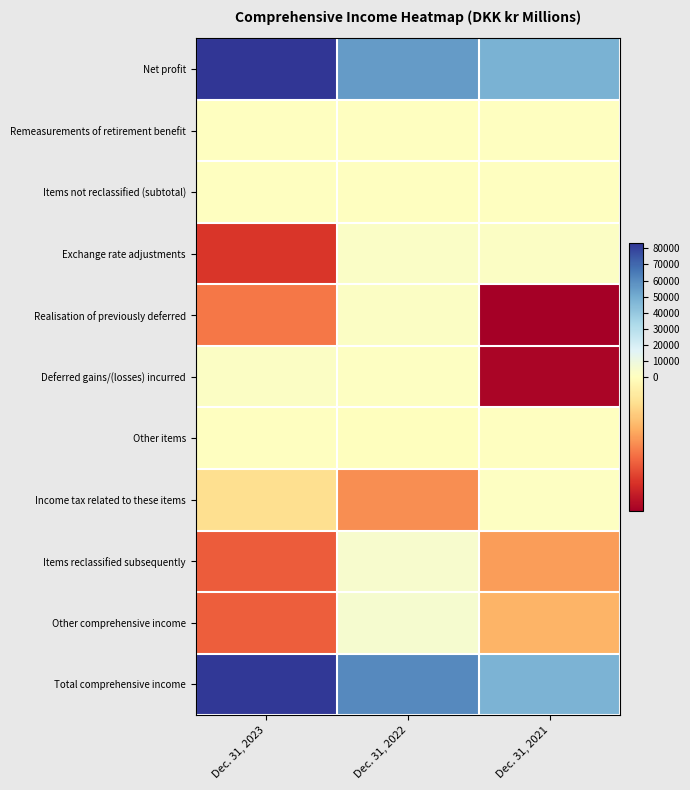

What is the maximum value shown in the chart?

83683